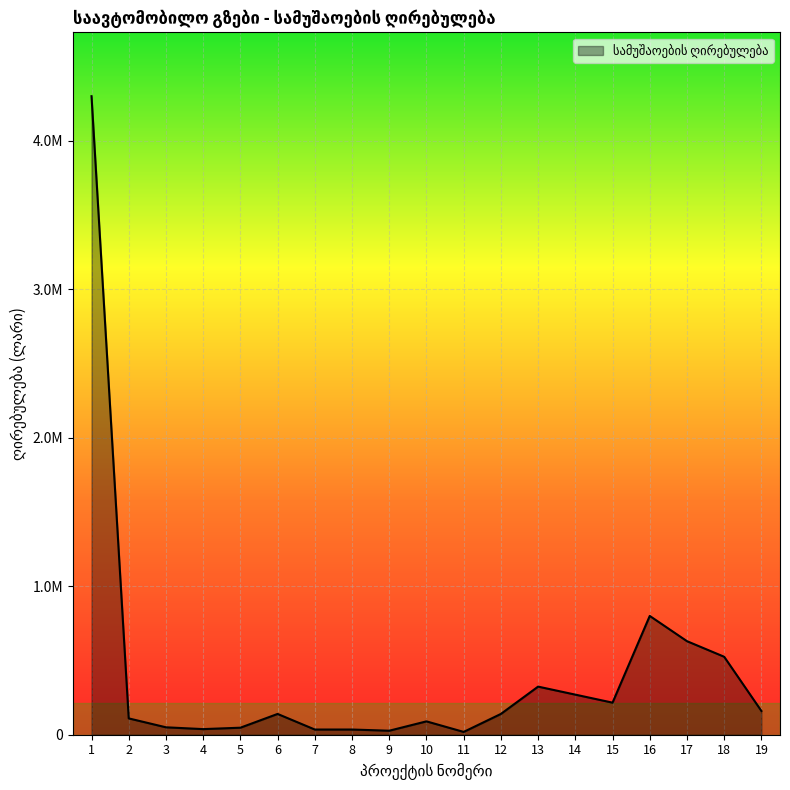

What is the difference between the values at 12 and 19?

20000